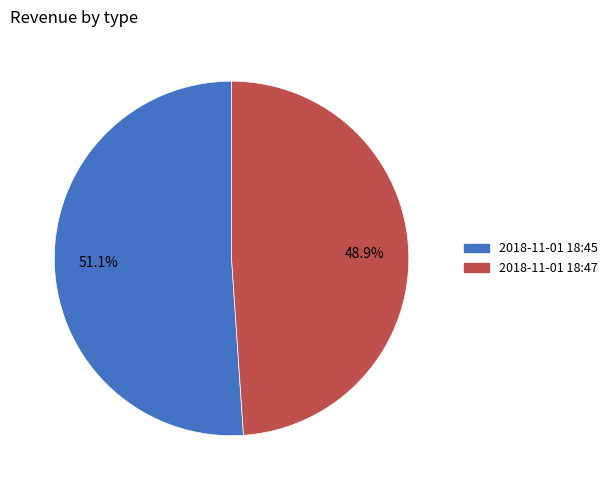

Does any single category account for the majority?

Yes